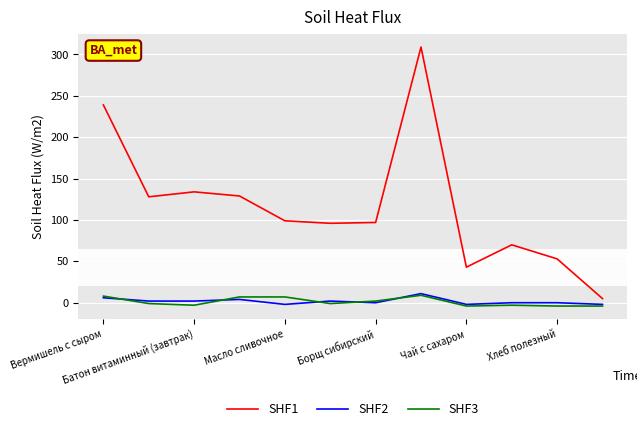

True or false: SHF1 and SHF2 cross at least once.

False